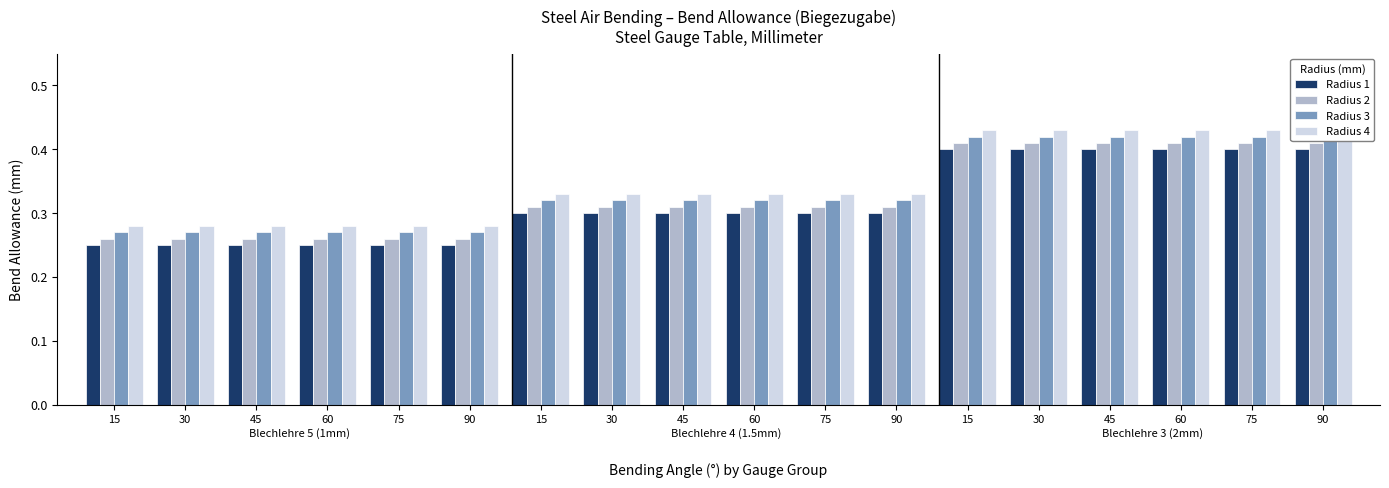

Which series changed the most between 90 and 75?

Radius 1